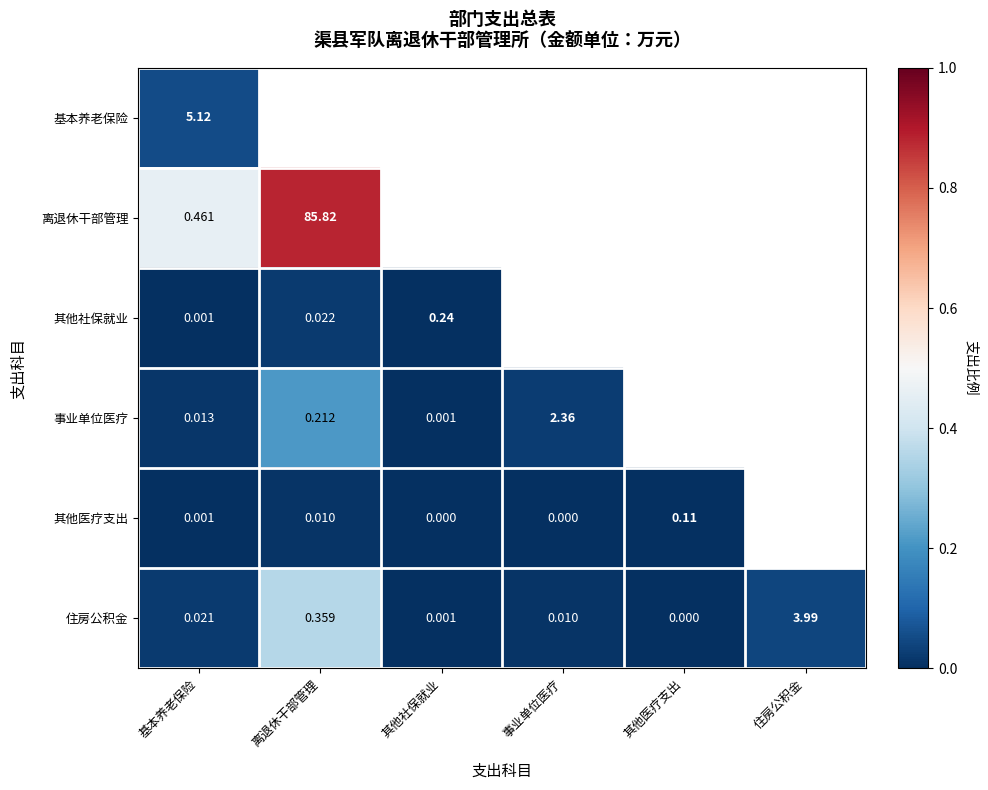

Is the value of 离退休干部管理 at 基本养老保险 greater than the value of 住房公积金 at 基本养老保险?

Yes